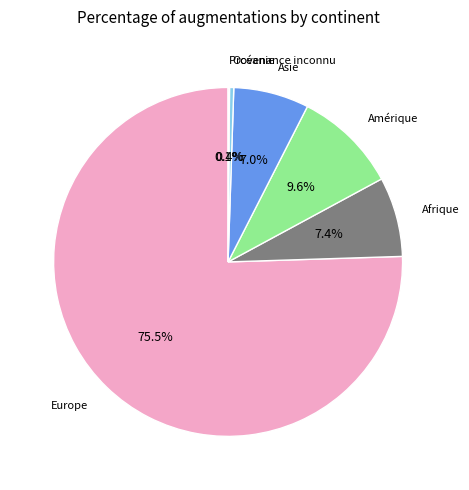

True or false: Afrique accounts for 1% of the total.

False